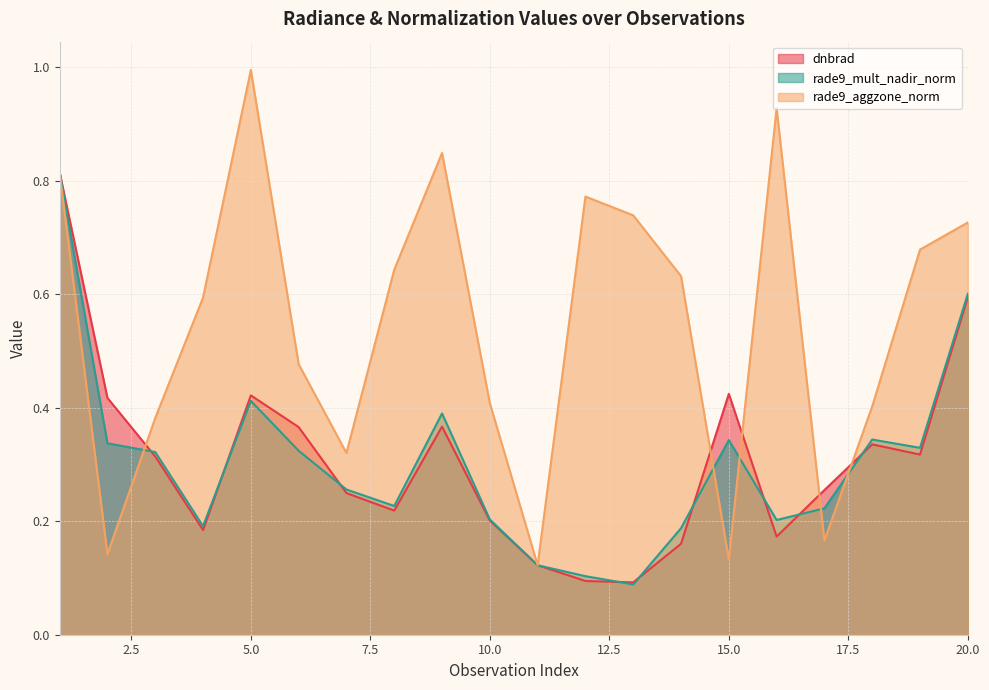

In dnbrad, how many points are lower than both neighbors (excluding endpoints)?

5